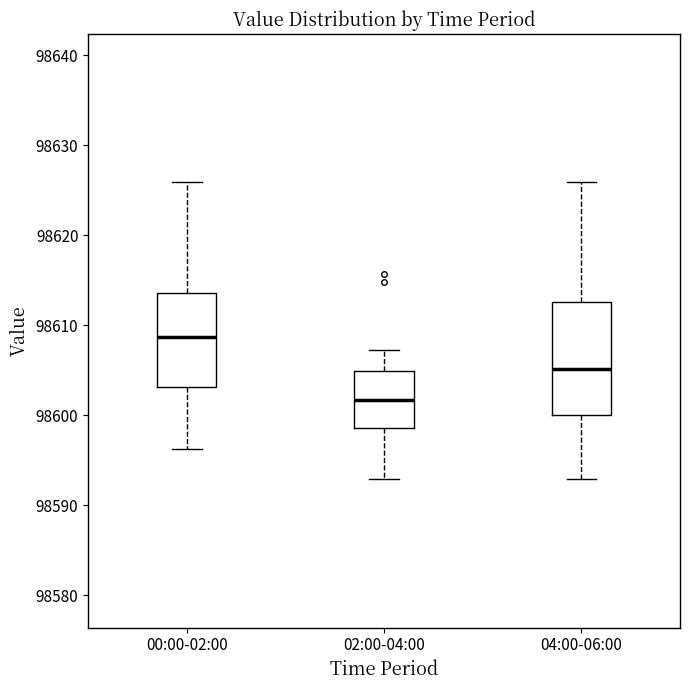

Where is the lower edge of the box for 02:00-04:00 on the y-axis? The values are not printed on the chart, so give them approximately, as read against the axis.

98599